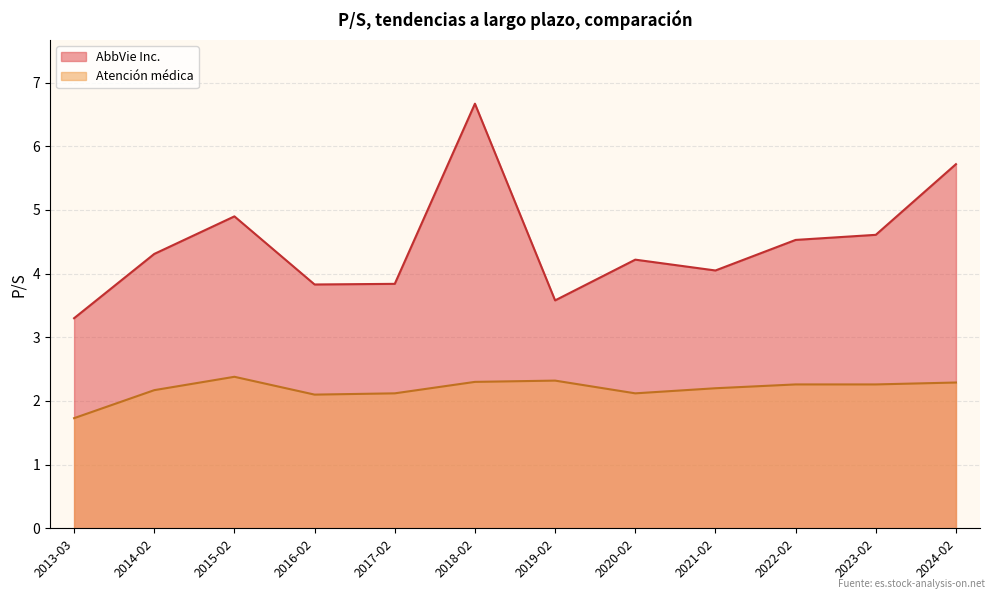

The Atención médica series shows 3.4 at 2021-02-19. True or false?

False